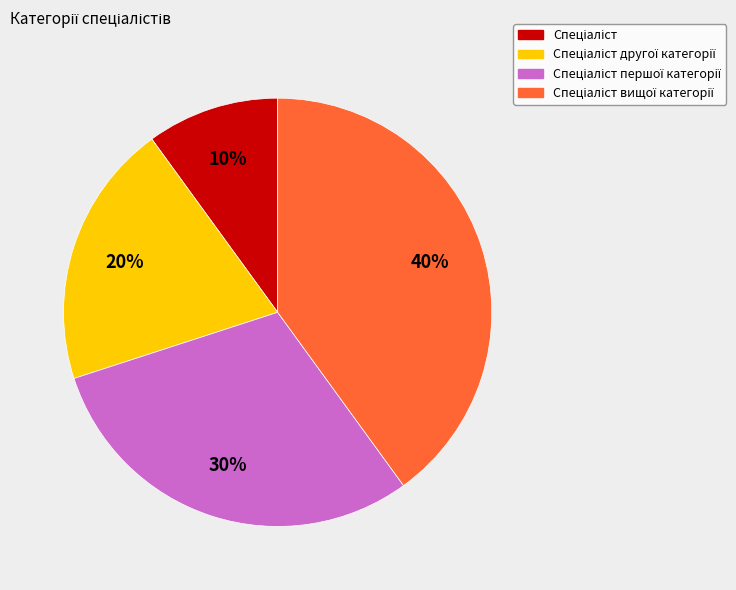

Does any single category account for the majority?

No